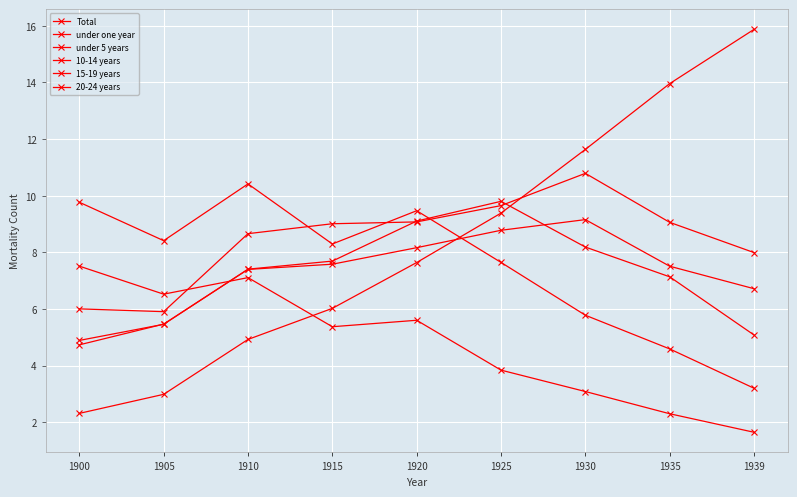

Which category has the lowest value across all series?

1939